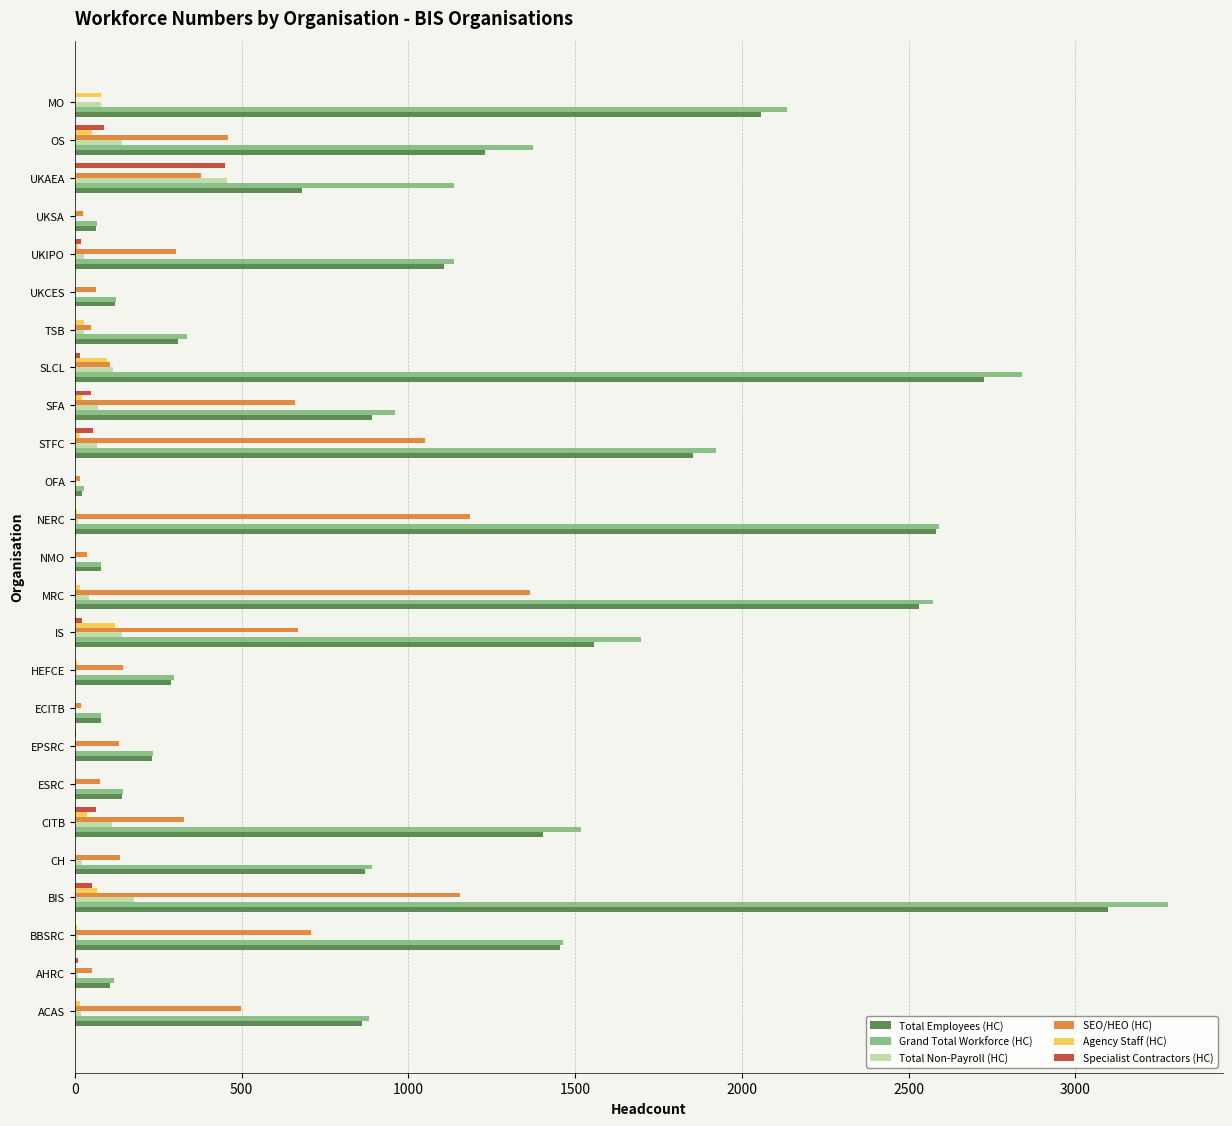

Count the number of categories in the chart.

25